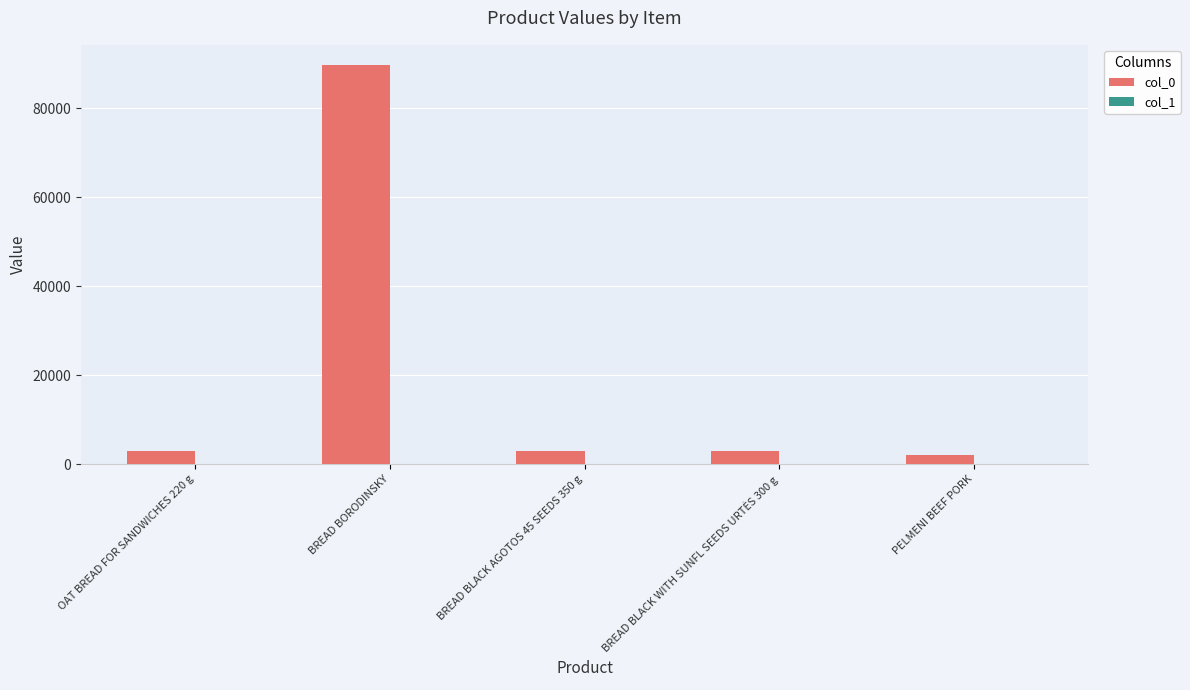

Which series has the largest total across all categories?

col_0